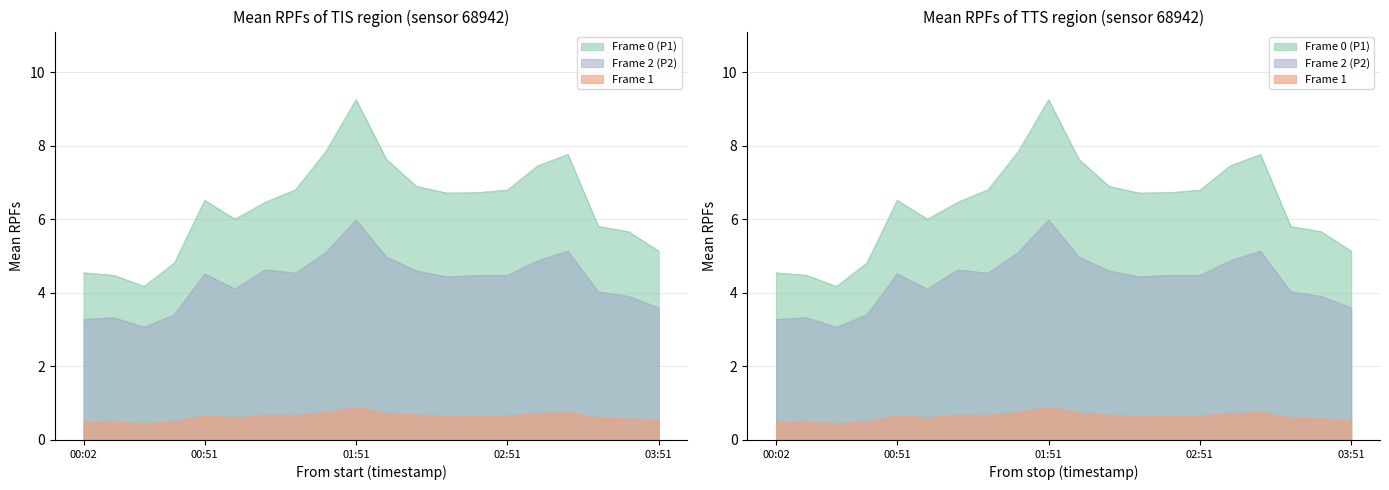

At how many categories does at least one series exceed 3?

20